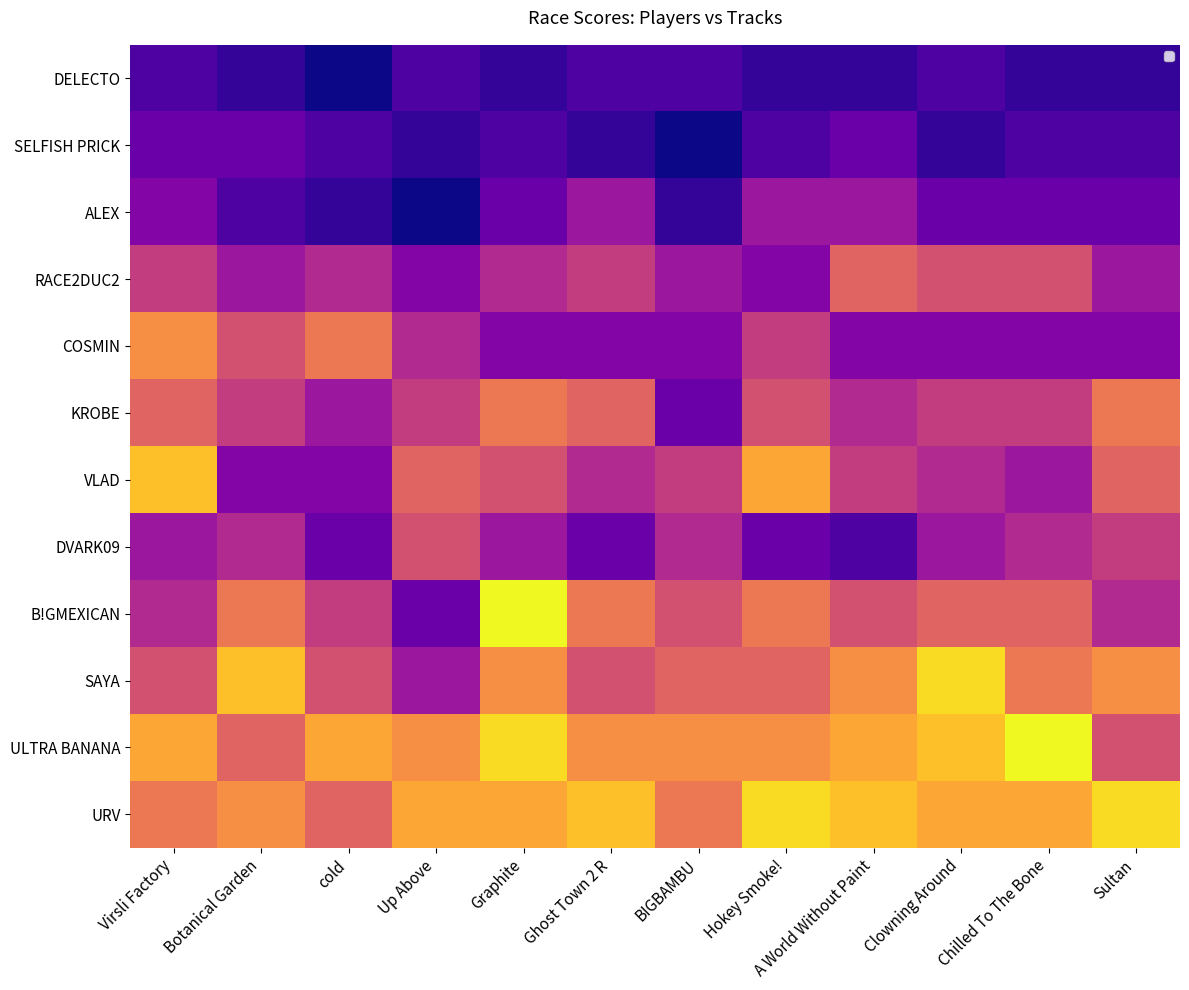

What is the sum of the ALEX values at Graphite and Chilled To The Bone?

26